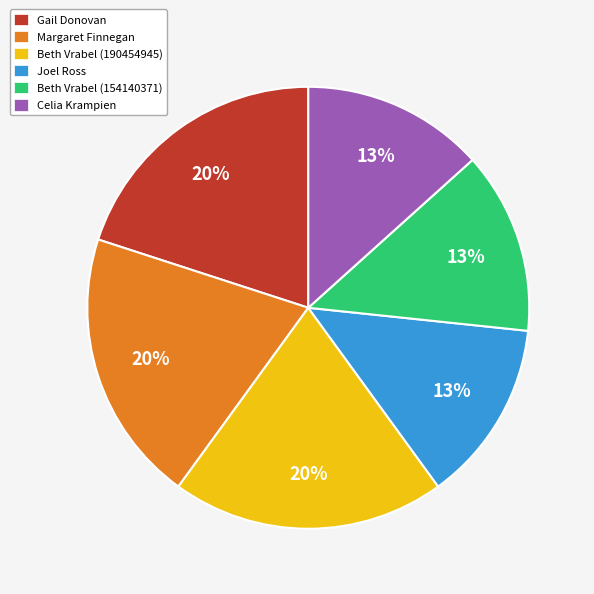

To the nearest percent, what is the difference between the Beth Vrabel (154140371) and Beth Vrabel (190454945) slice percentages?

7%